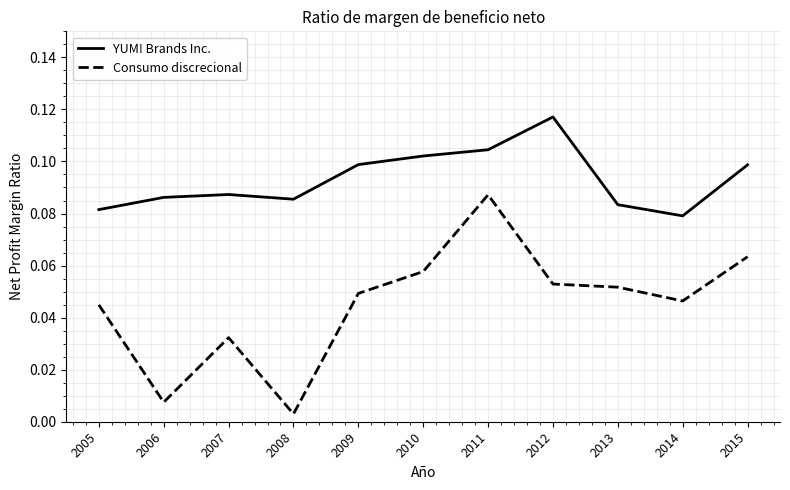

Is it true that YUM! Brands Inc. equals 0.1 at 2007?

True